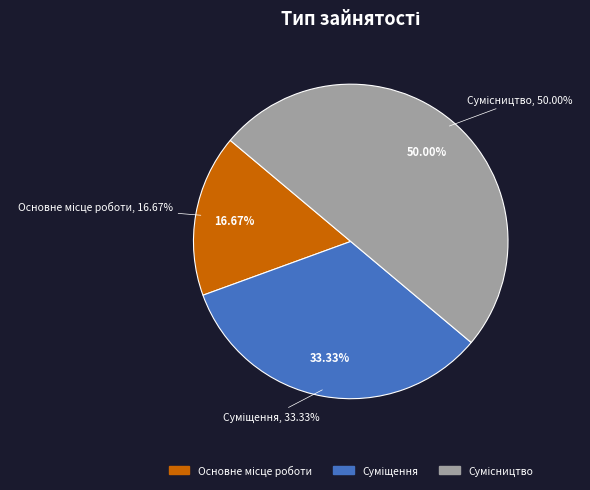

Does Суміщення account for over 50% of the chart?

No